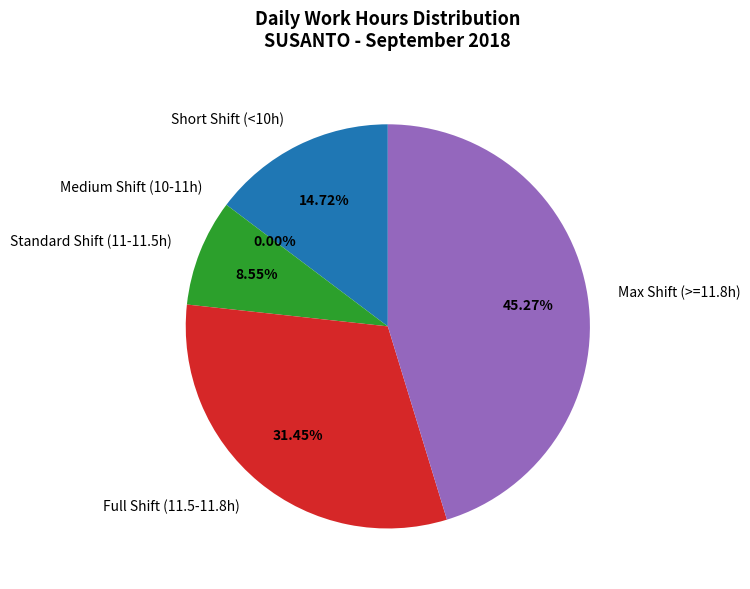

Is it true that Day 14 is 1% of the pie?

False